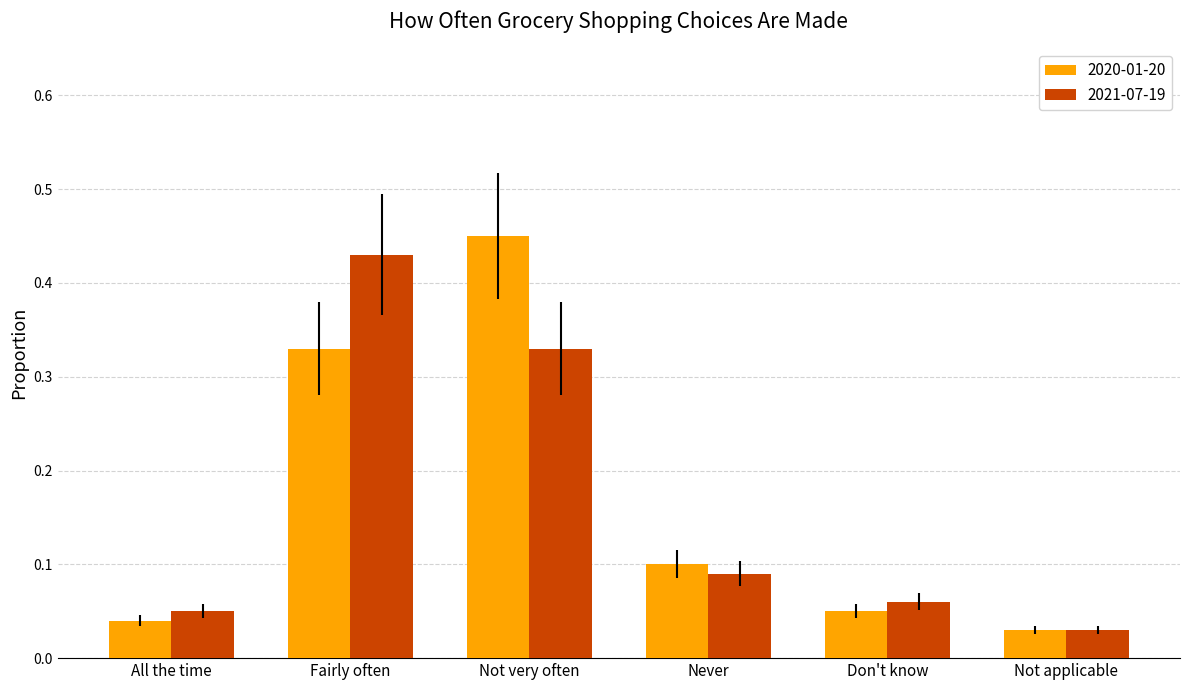

Which label corresponds to the largest value in the chart?

Not very often